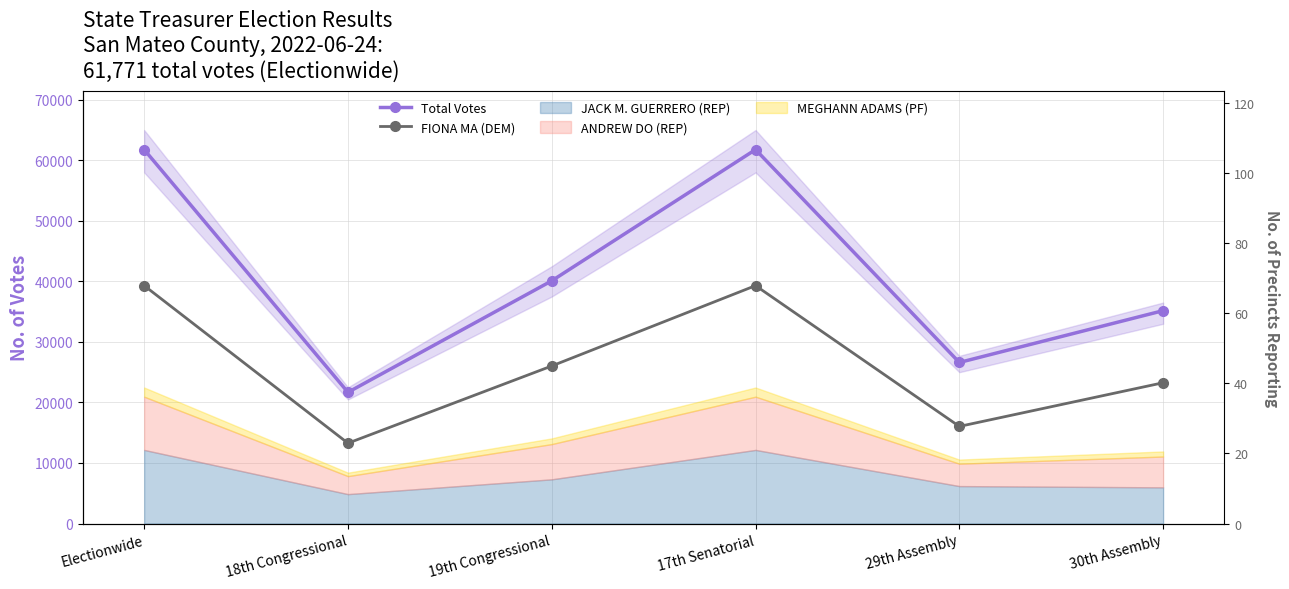

Read the Total Votes value at Electionwide, to the nearest 10.

61770